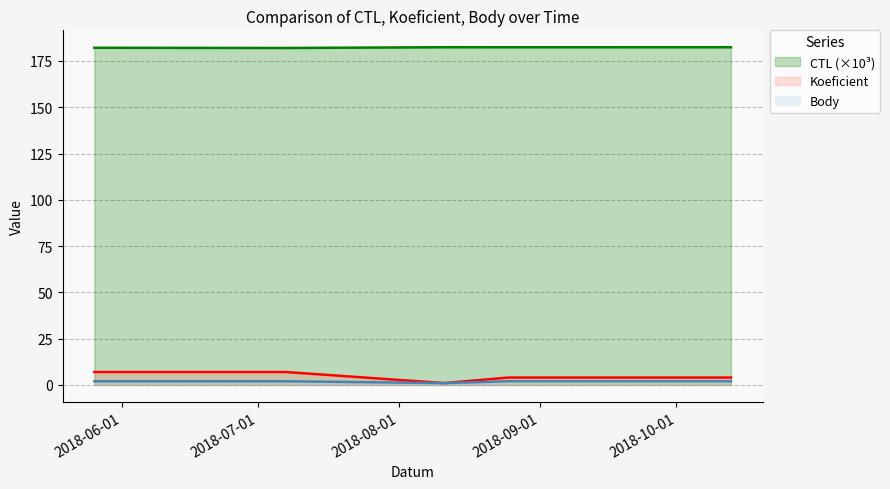

How many lines are shown in the chart?

3